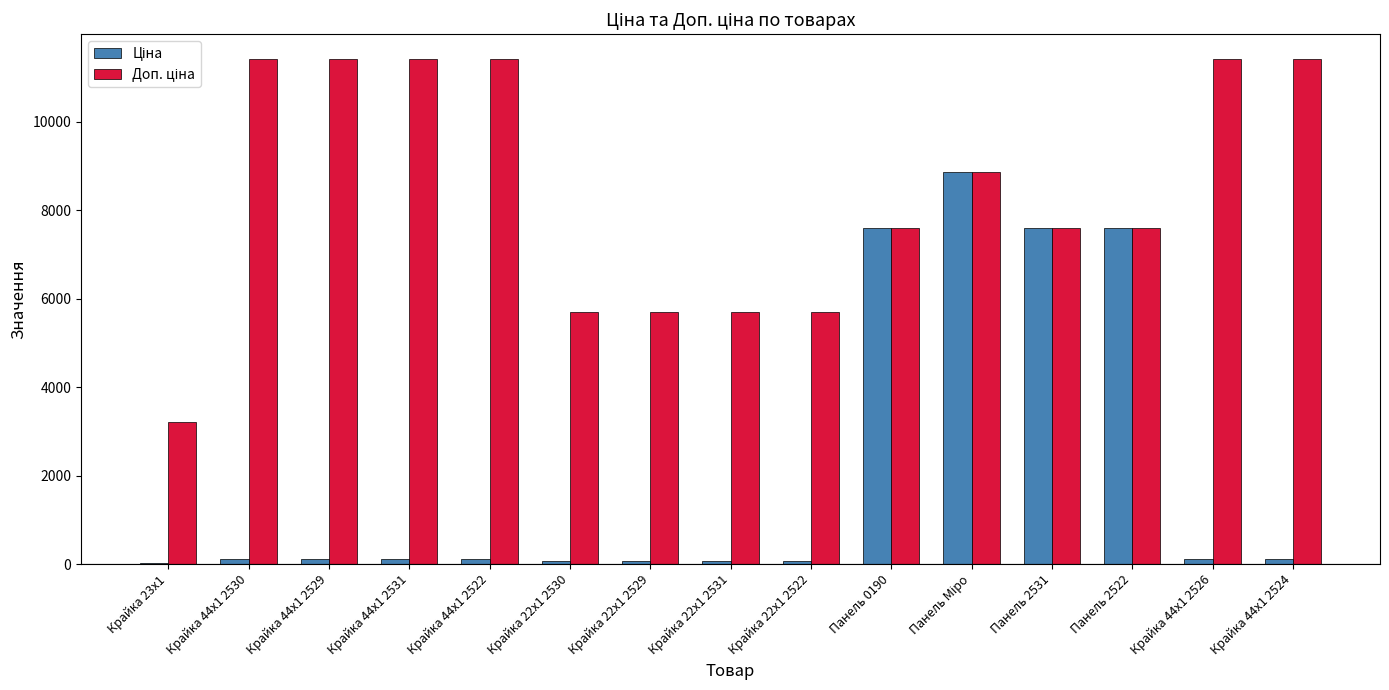

What is the greatest value displayed?

11410.0